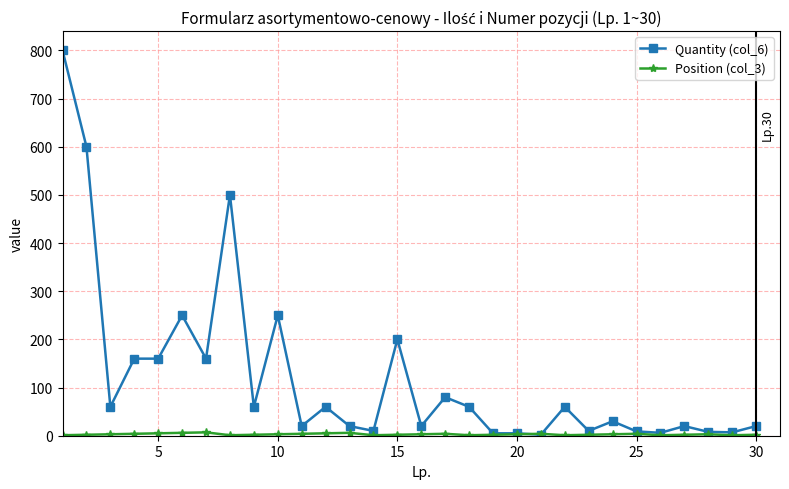

Which series has the largest range (max minus min)?

Quantity (col_6)